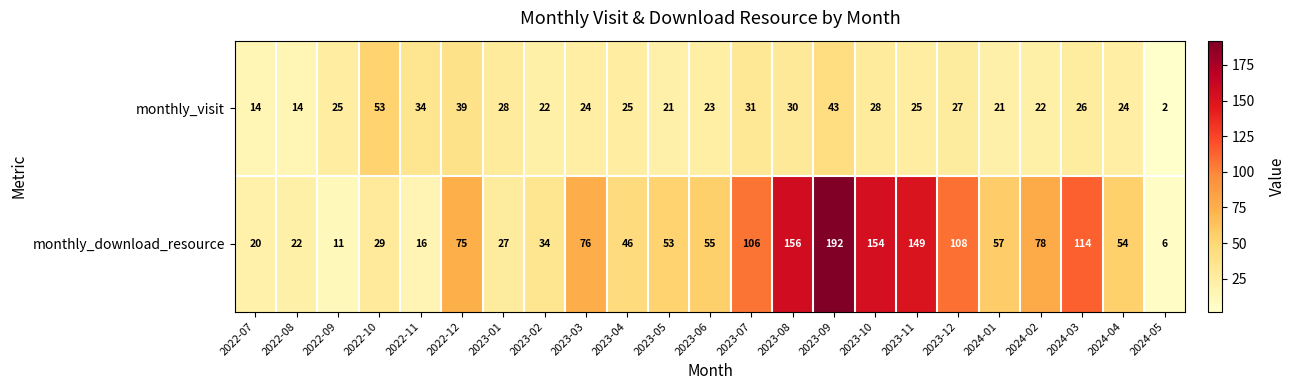

Which series has the largest total across all categories?

monthly_download_resource